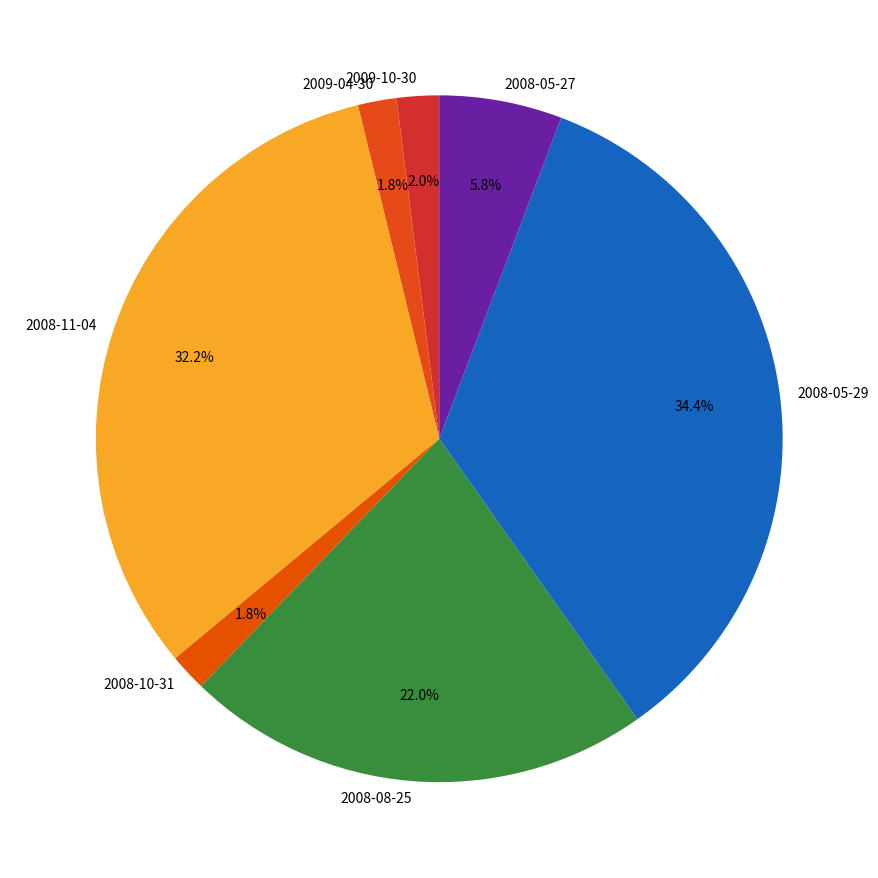

The 2008-10-31 slice represents 13% of the pie. True or false?

False